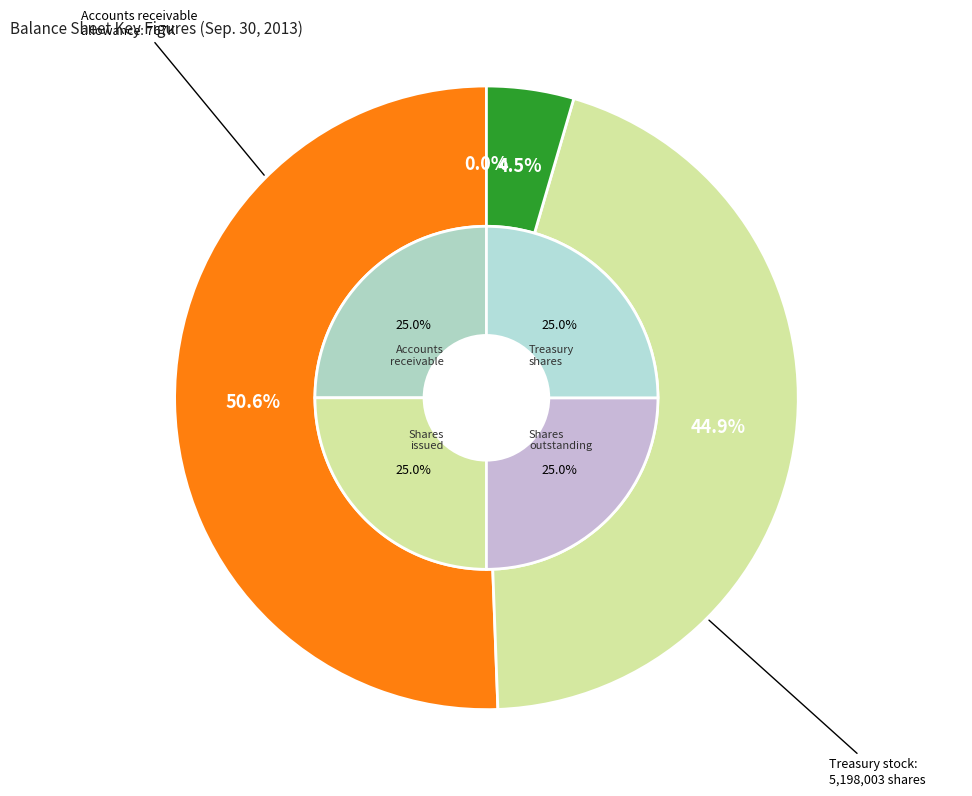

Which category accounts for the majority?

Common stock shares issued